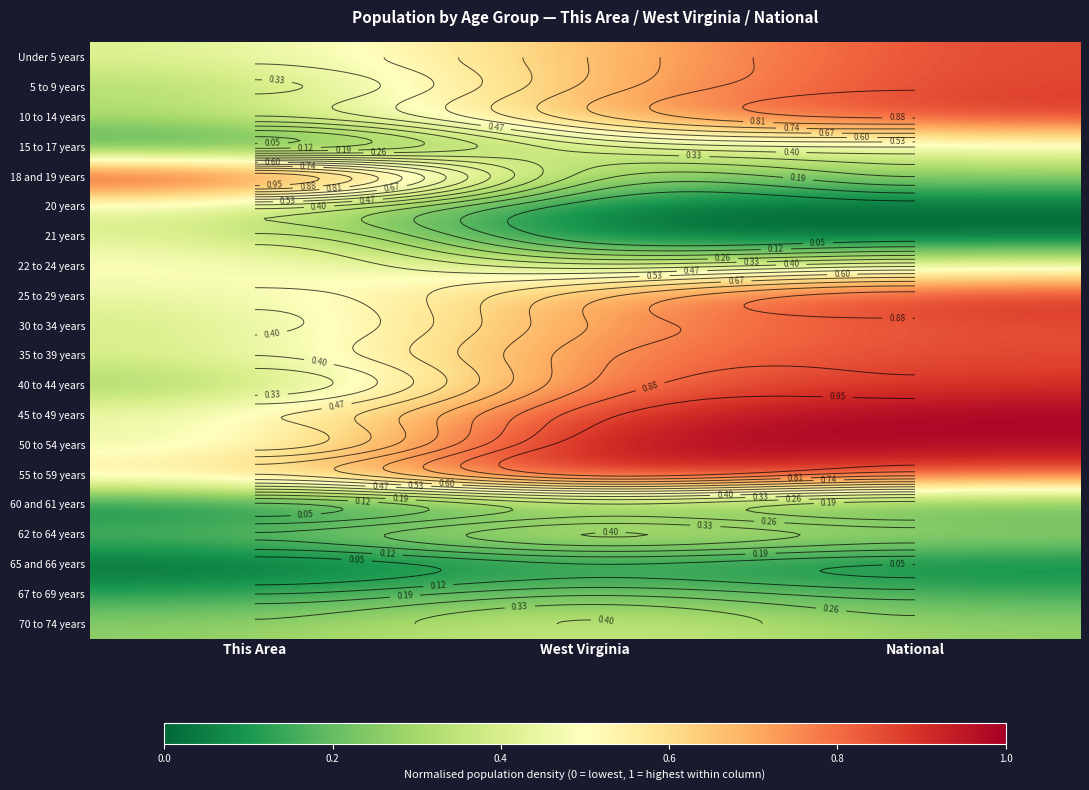

How many series are shown in this chart?

20